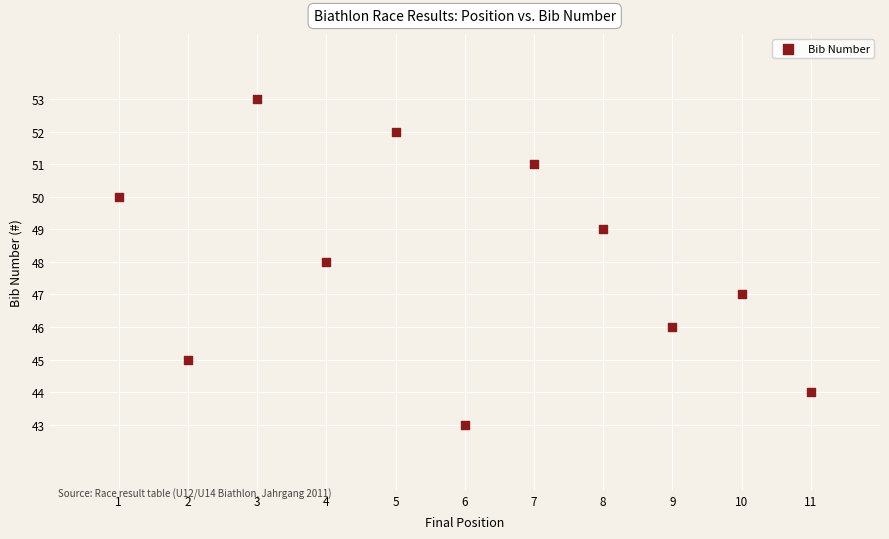

What is the range of X values (max minus min)?

10